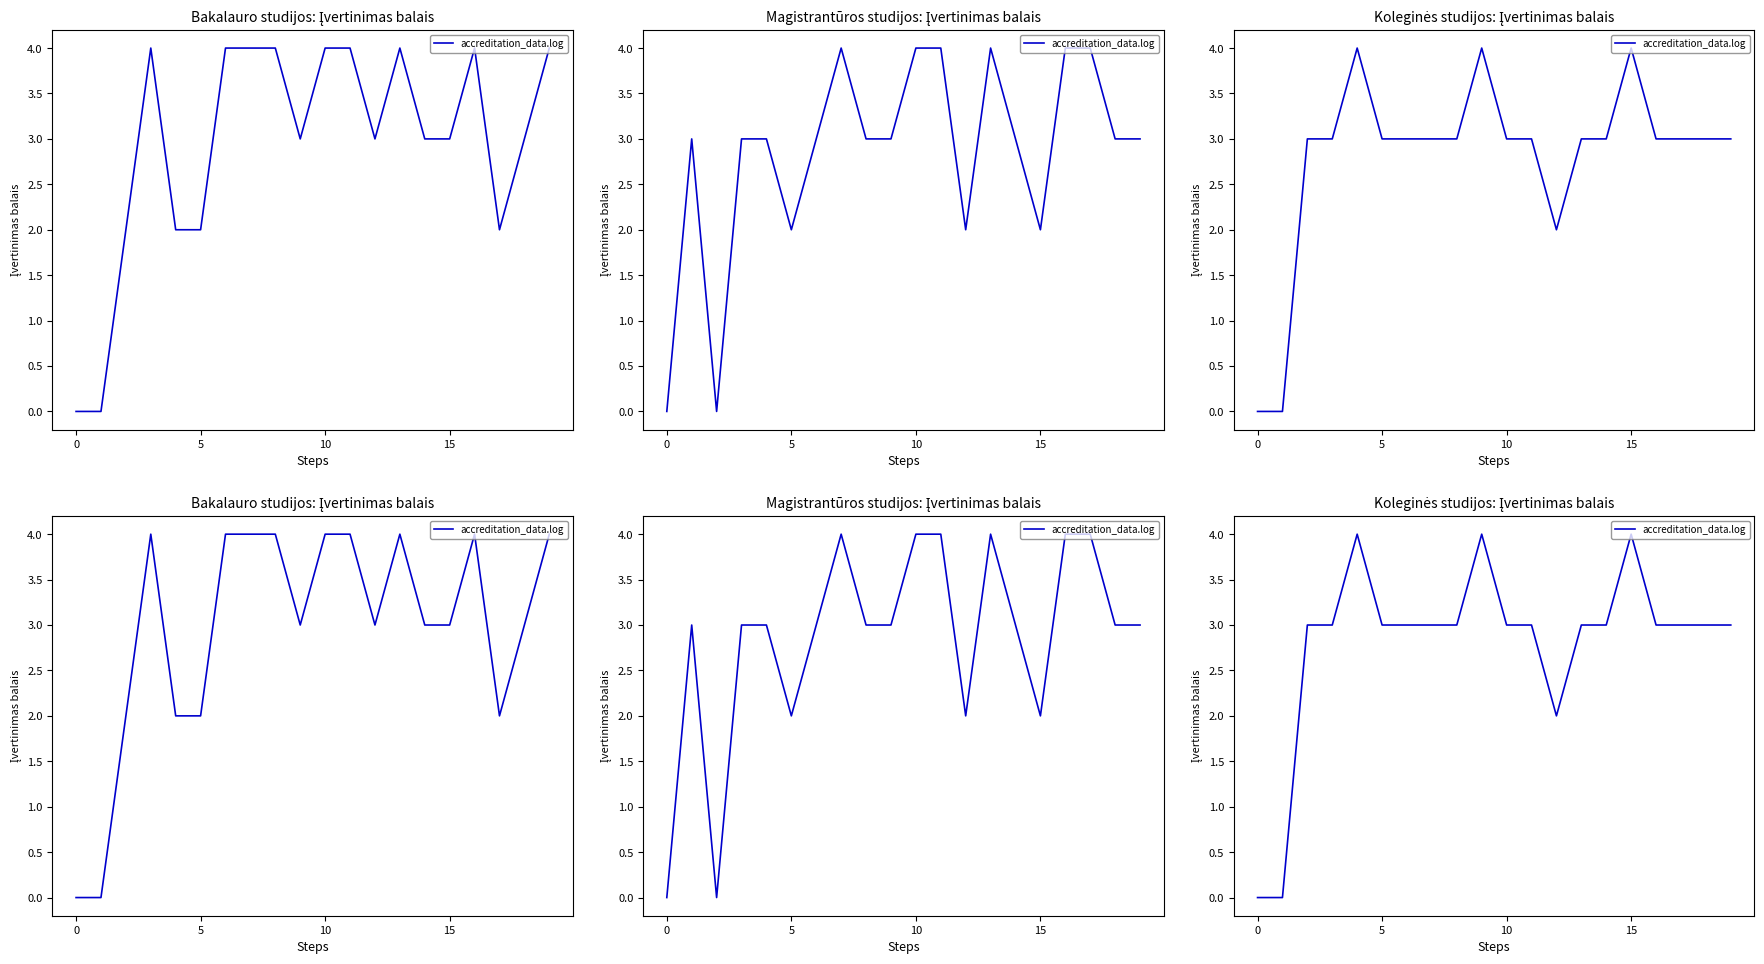

How many values are above zero?

18